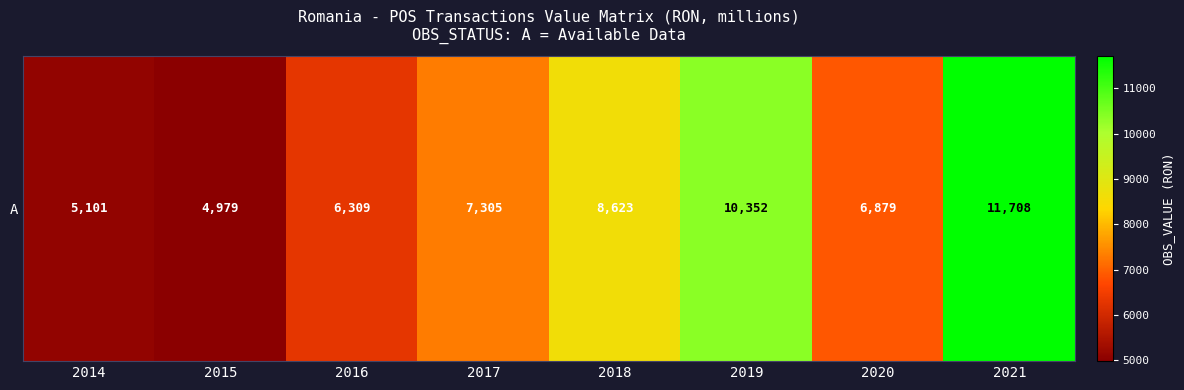

Rank the categories by value from lowest to highest.

2015, 2014, 2016, 2020, 2017, 2018, 2019, 2021